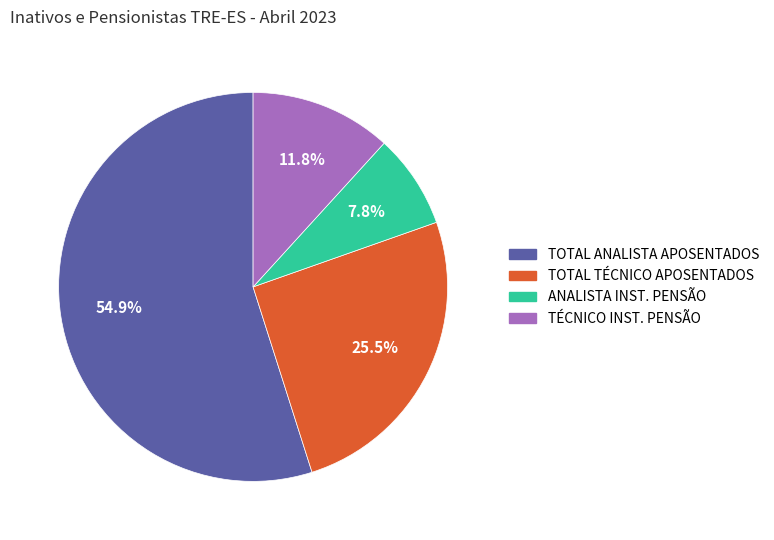

How many segments does this pie chart have?

4